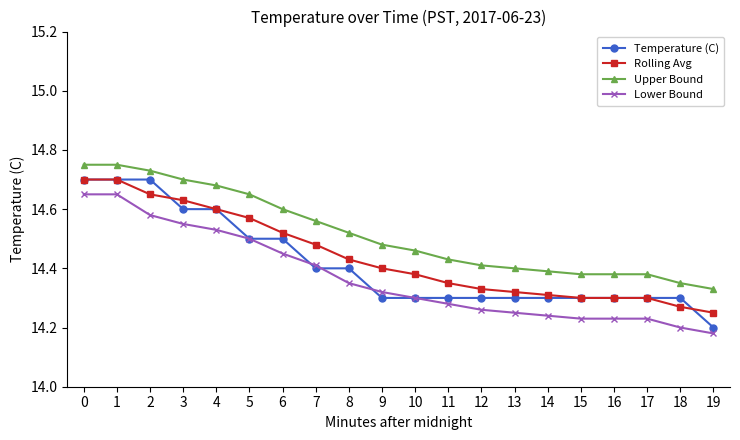

What is the difference between the second highest and minimum values in the Lower Bound series?

0.5